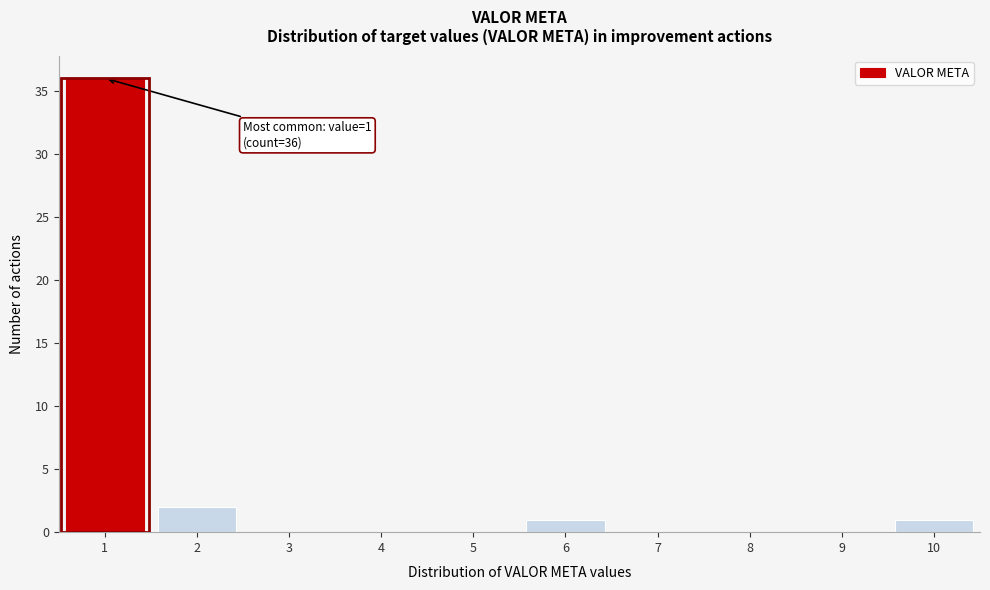

Over which range of the x-axis is the bar tallest?

0.5 to 1.5